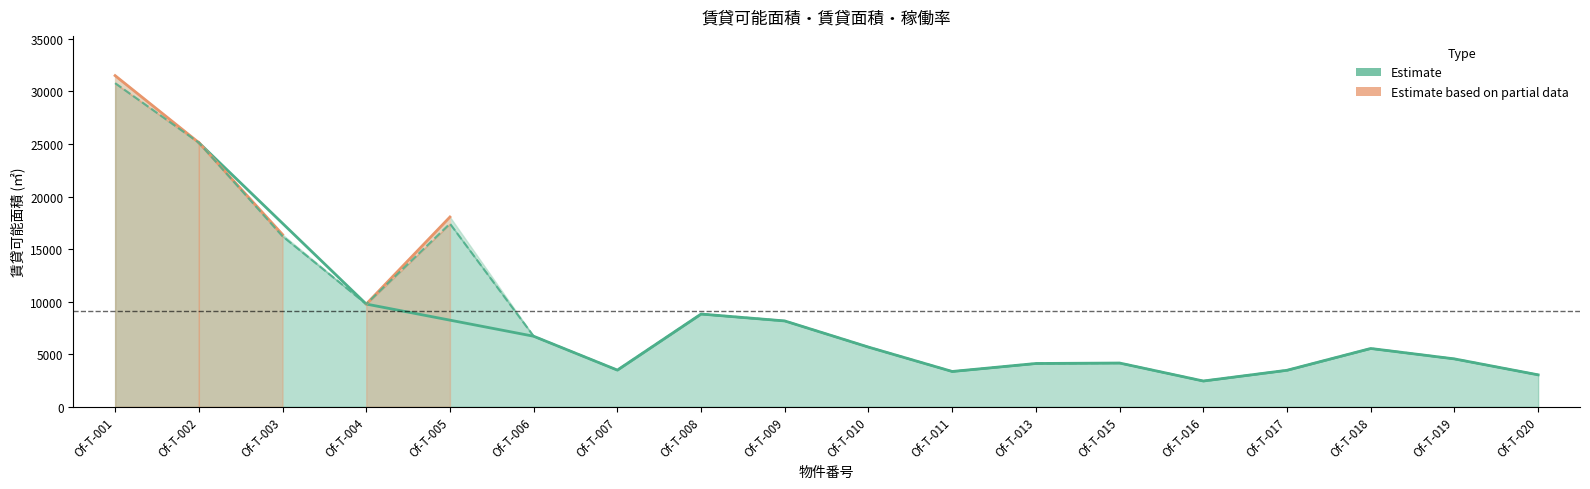

In 賃貸面積, how many points are higher than both neighbors (excluding endpoints)?

4